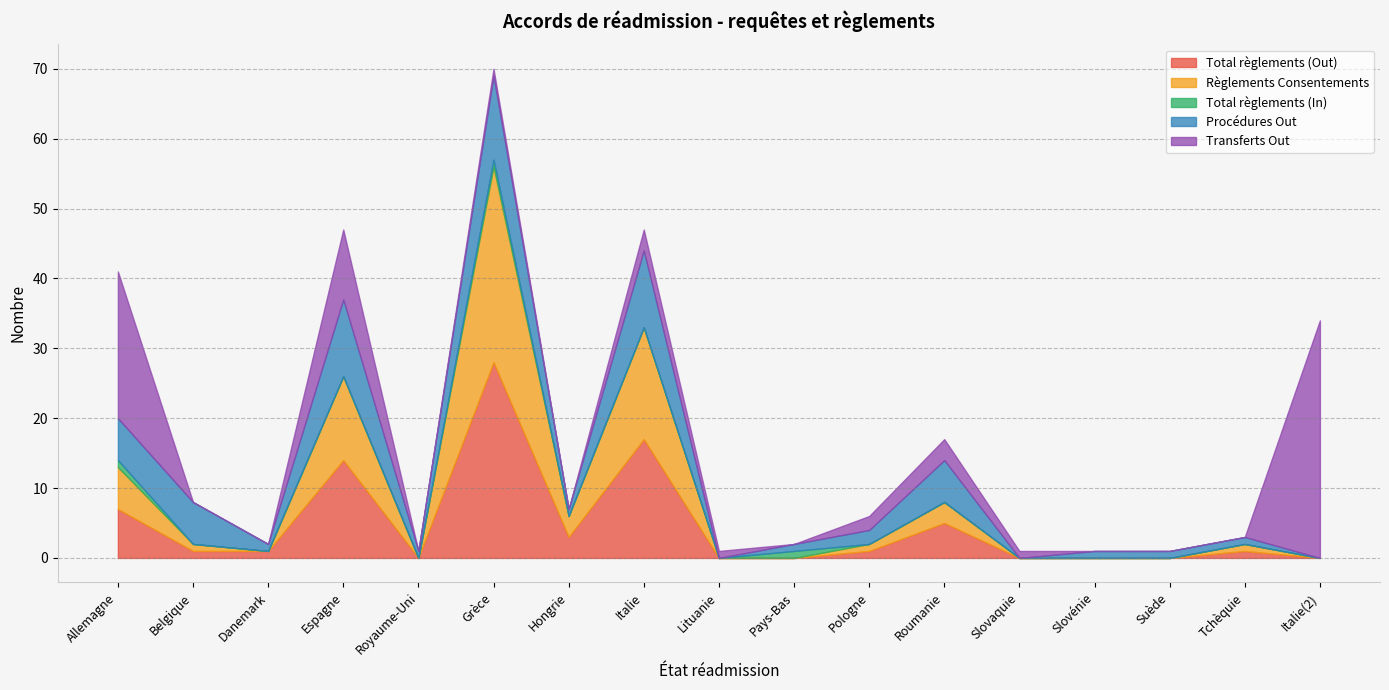

The Total règlements (In) series shows 1 at Pays-Bas. True or false?

True